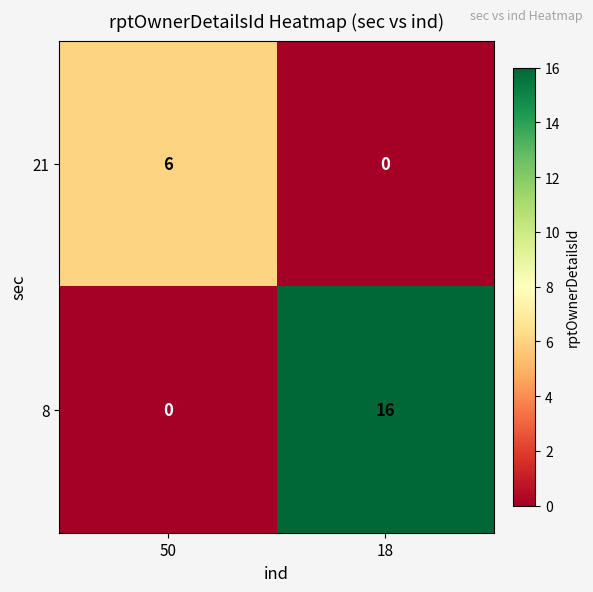

What is the difference between the maximum and minimum values in the 21 series?

6